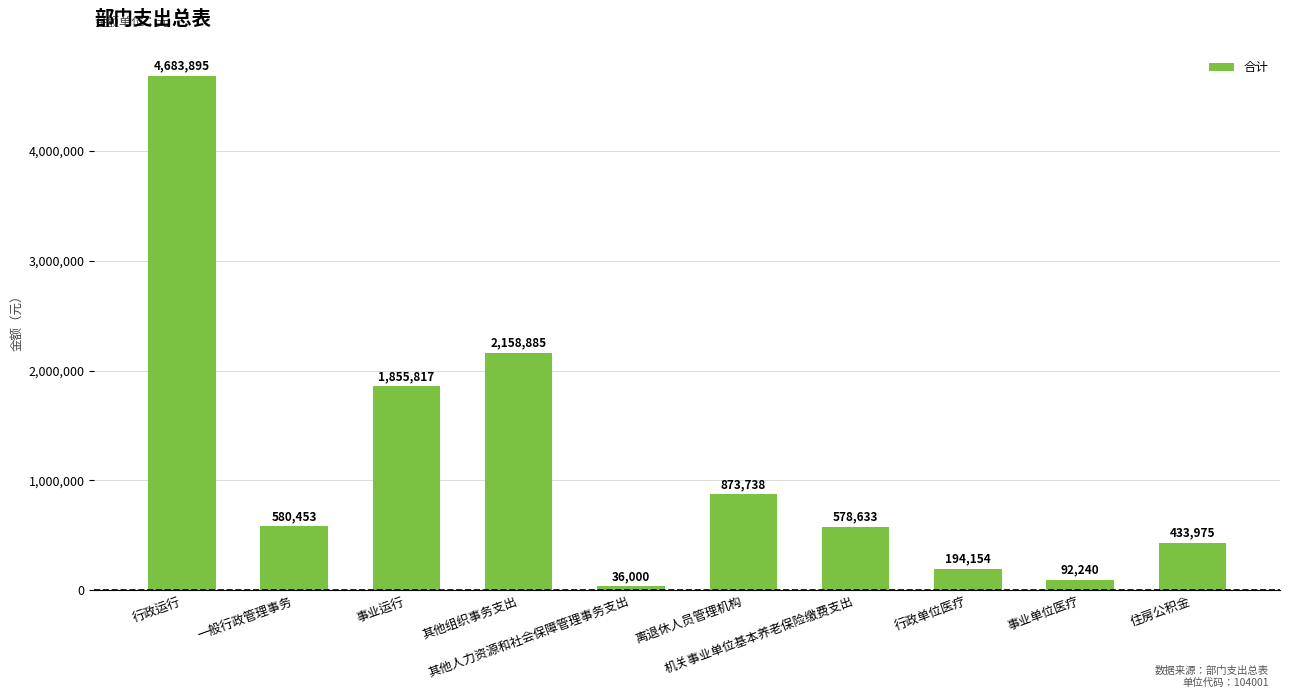

What is the value of the 8th bar from the left?

194153.7